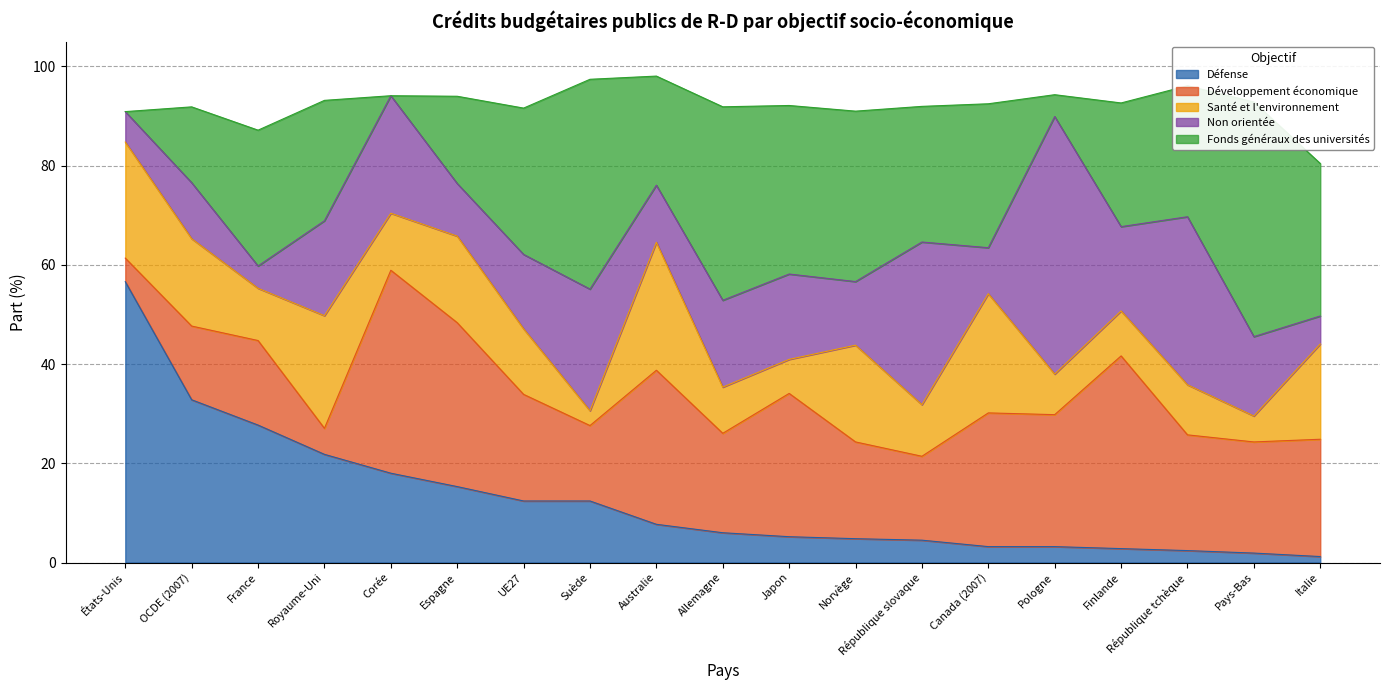

The Non orientée series shows 33.9 at République tchèque. True or false?

True